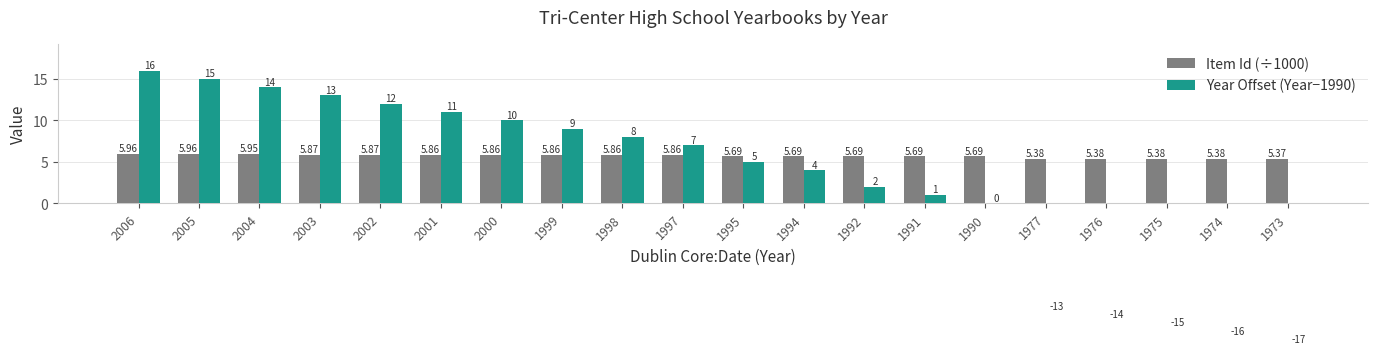

True or false: Year Offset (Year−1990) has a value of 15.0 at 2005.

True